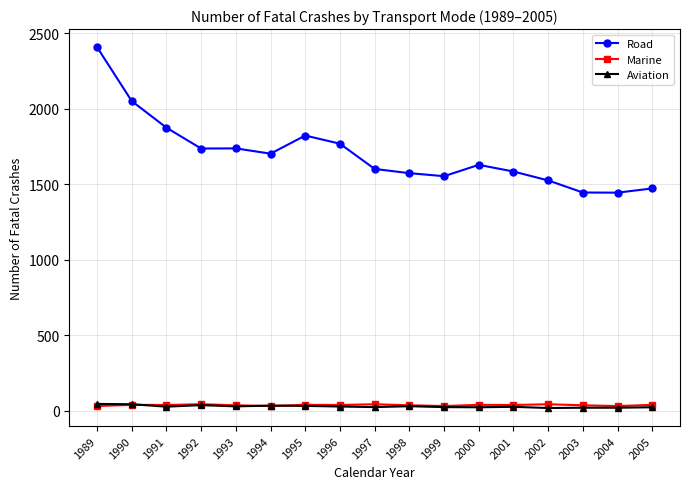

True or false: Road and Marine intersect in this chart.

False